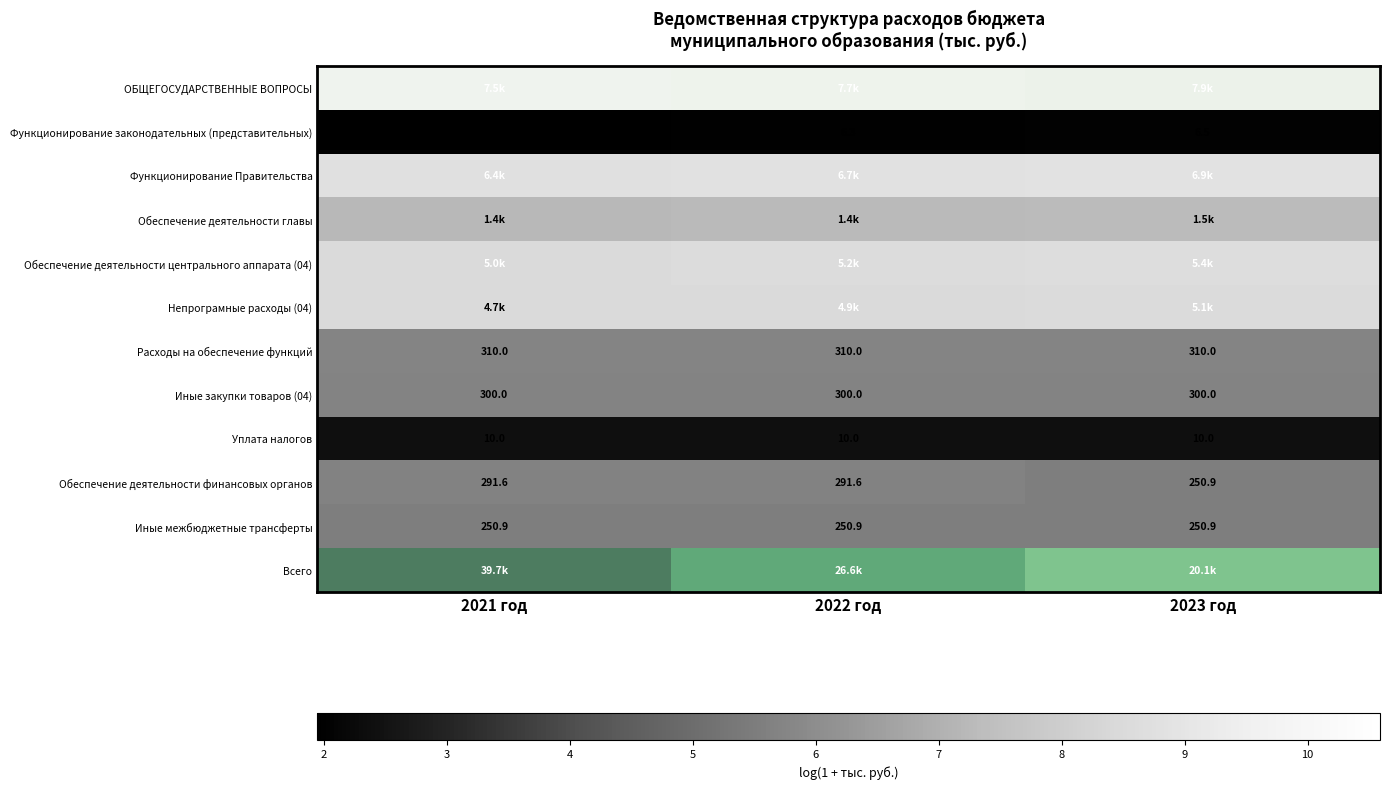

The Иные закупки товаров (04) series shows 9.1 at 2023 год. True or false?

False